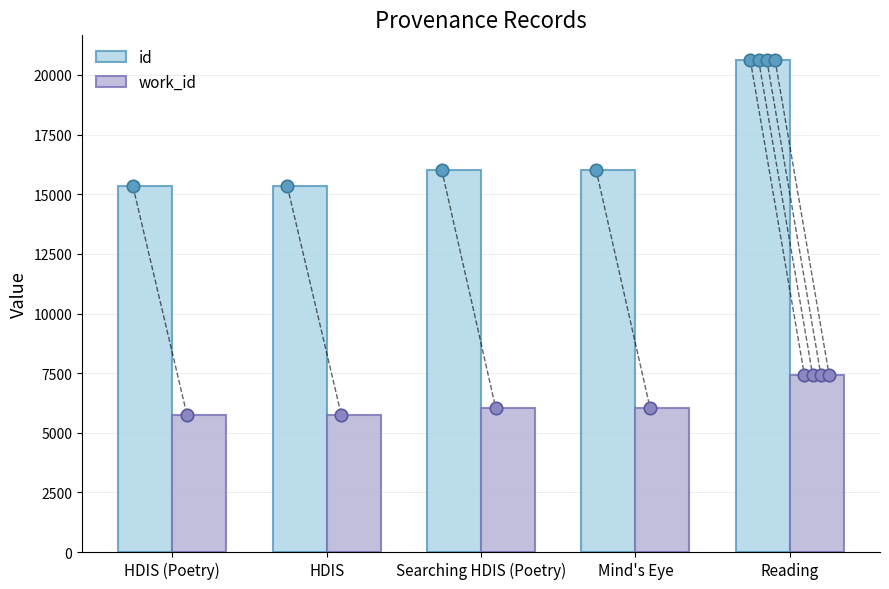

Which series reaches the minimum Y coordinate?

work_id